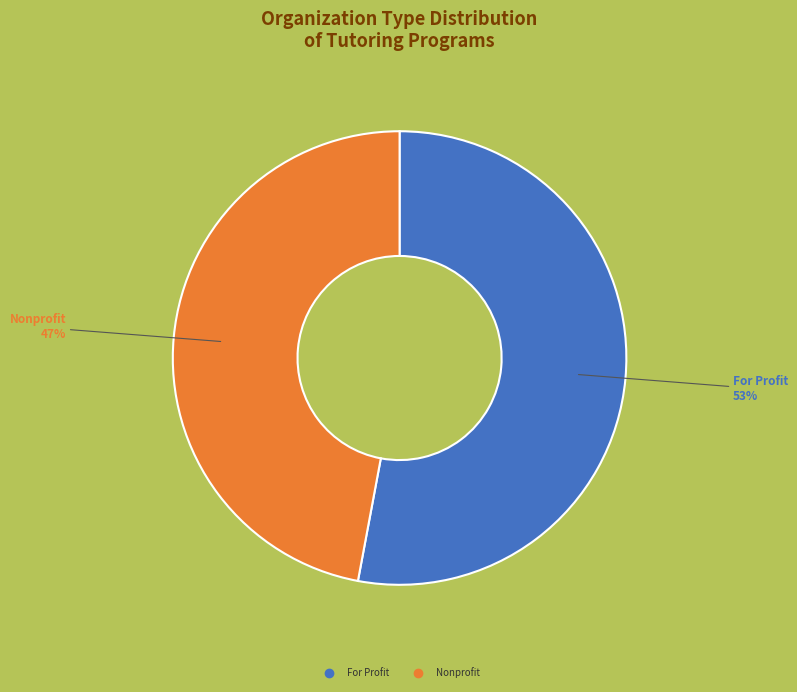

To the nearest percent, what is the difference between the Nonprofit and For Profit slice percentages?

6%